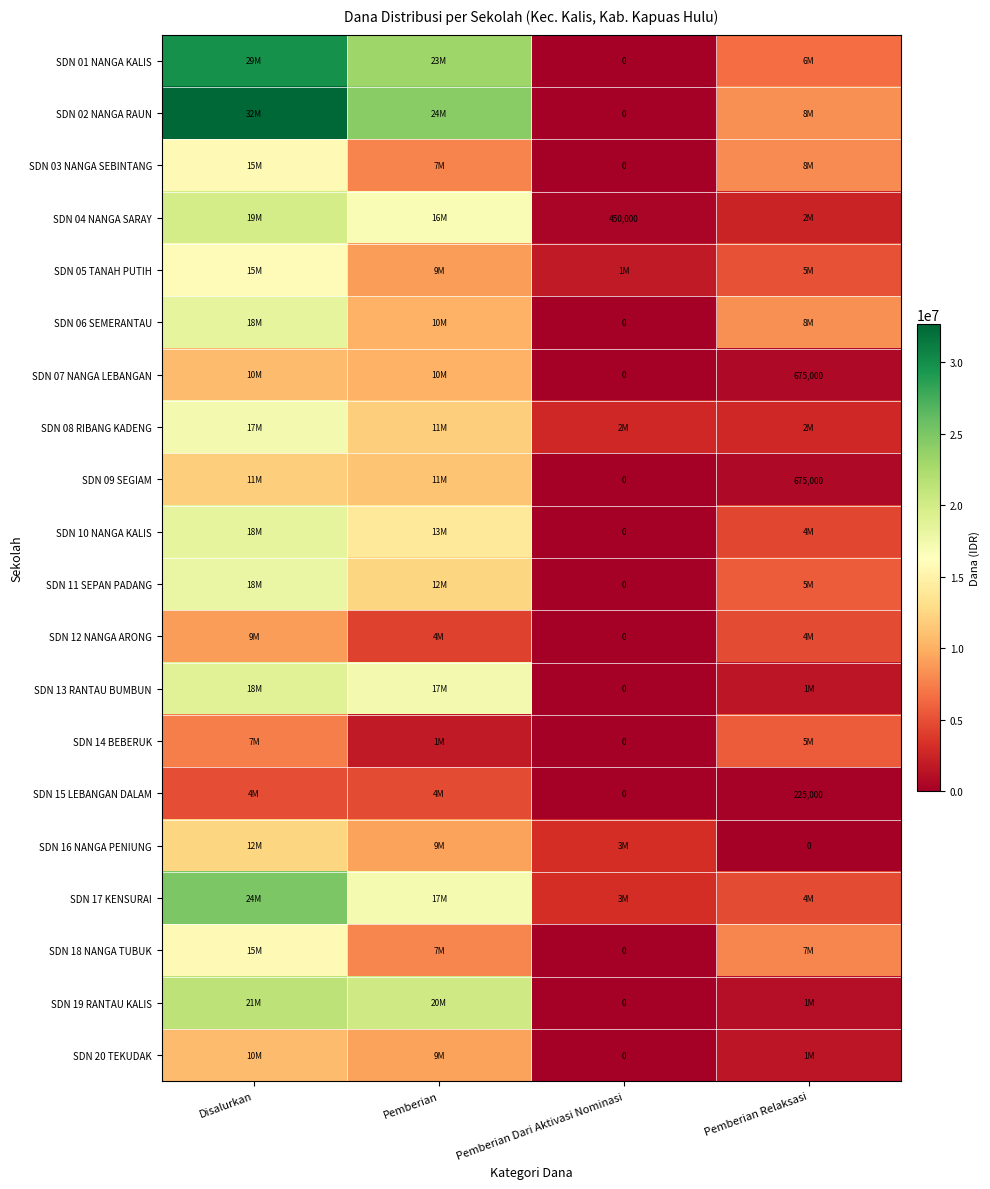

The value of SDN 09 SEGIAM at Pemberian Relaksasi is 675000. True or false?

True